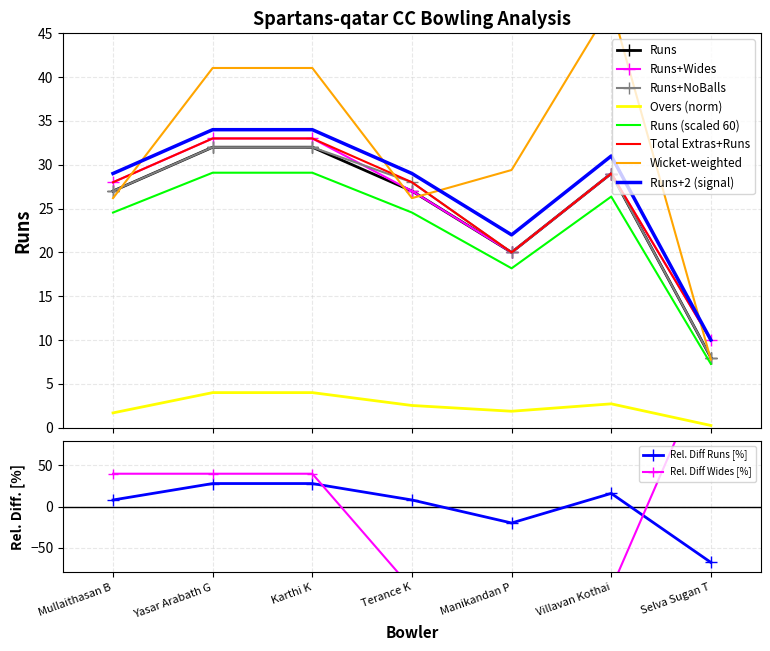

Does the chart have visible grid lines?

Yes